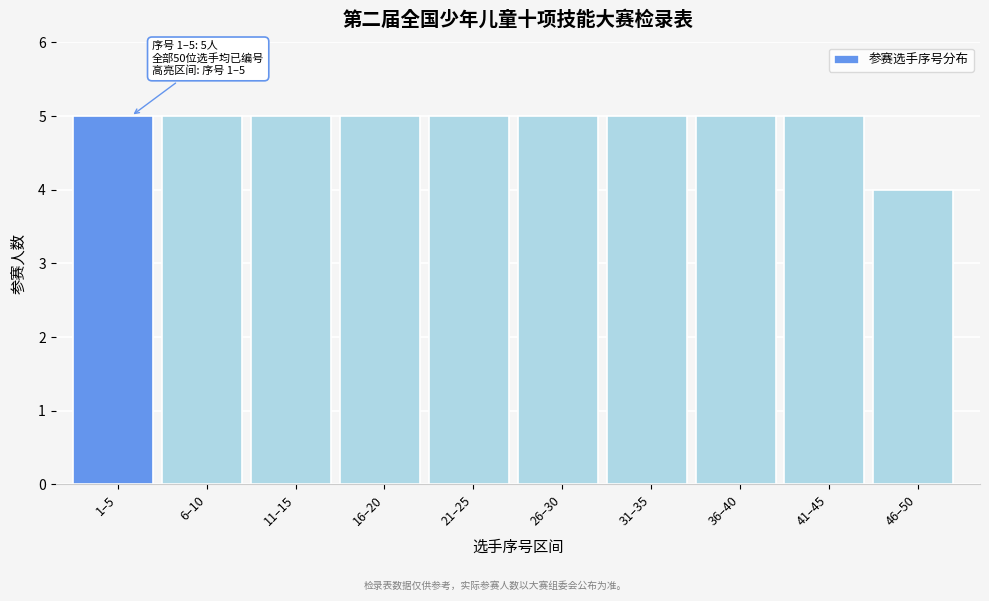

Reading left to right, what are all the values shown in this chart?

1–5=5	6–10=5	11–15=5	16–20=5	21–25=5	26–30=5	31–35=5	36–40=5	41–45=5	46–50=4